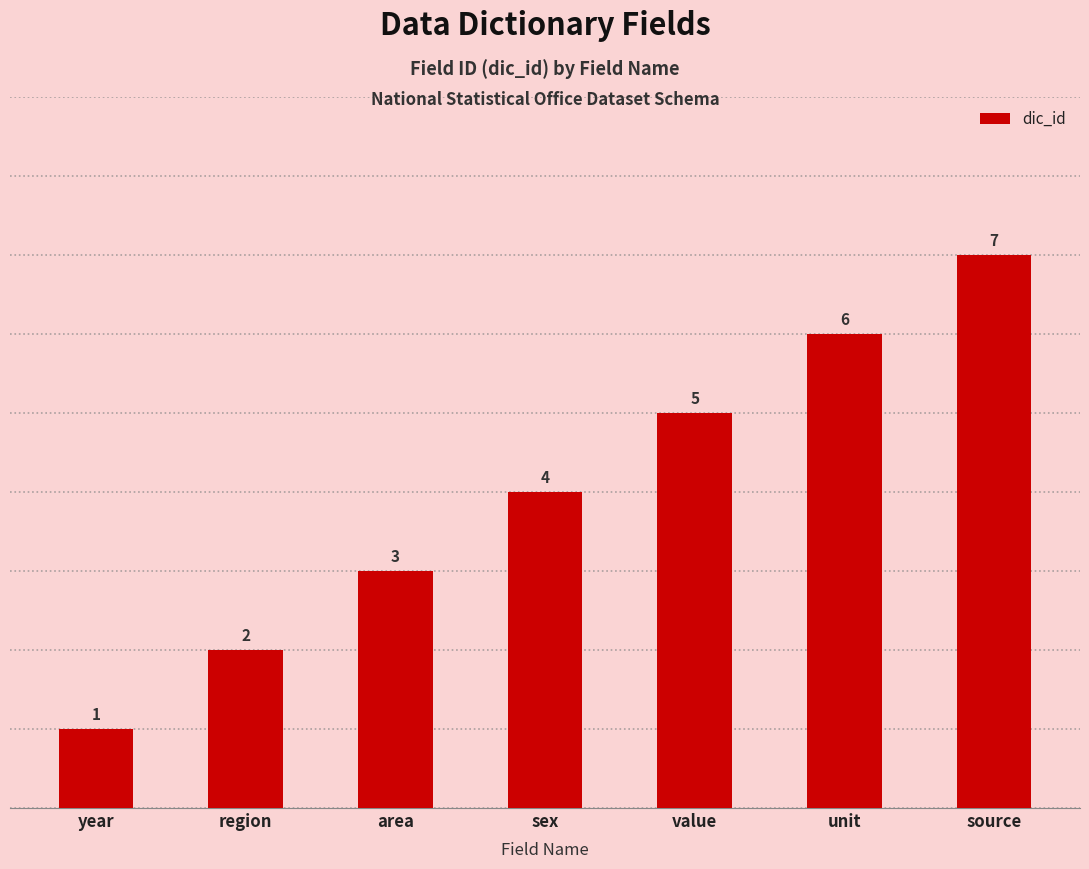

What position from the left is unit?

6